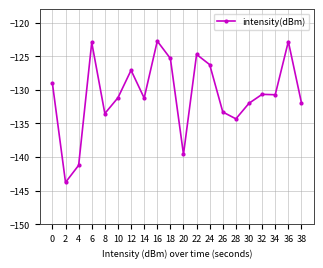

At which category does the data reach its first local peak?

6